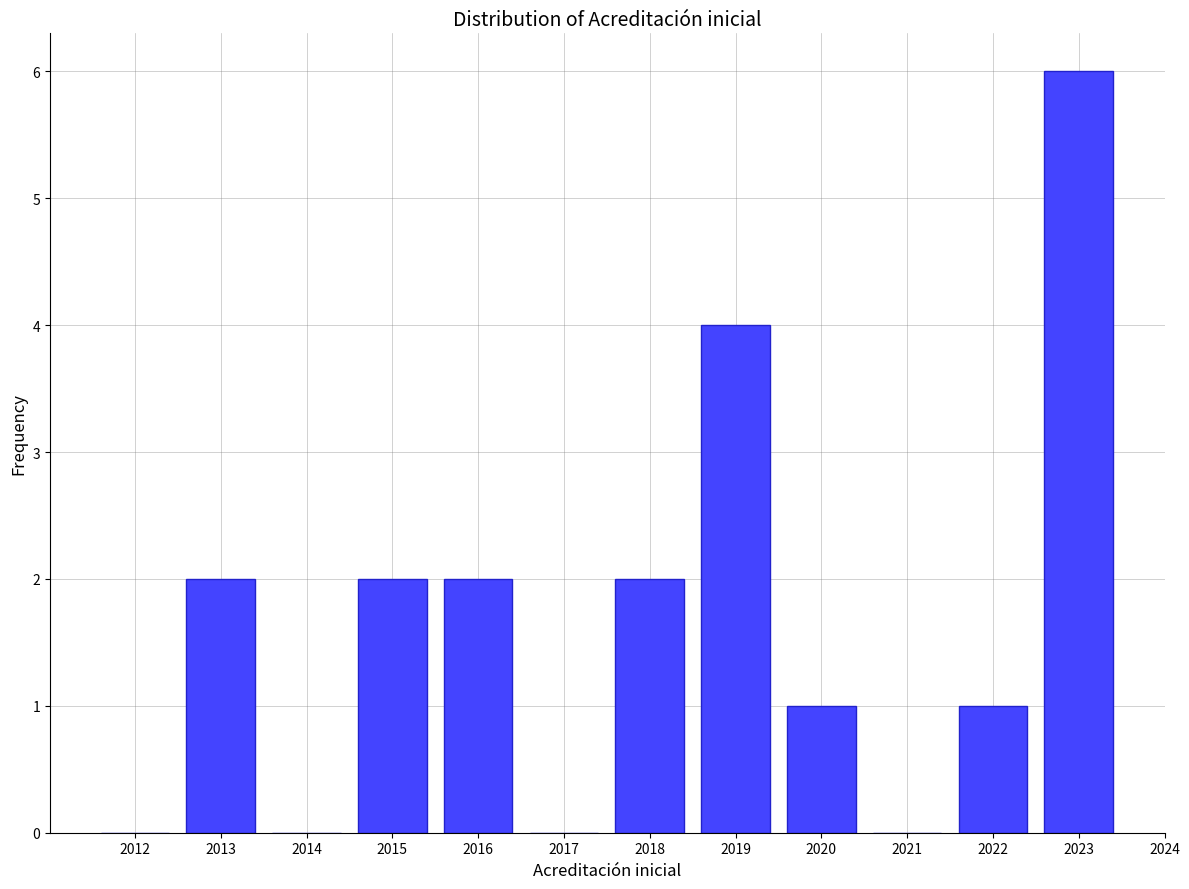

Reading left to right, transcribe all the data shown in this chart.

2012=0	2013=2	2014=0	2015=2	2016=2	2017=0	2018=2	2019=4	2020=1	2021=0	2022=1	2023=6